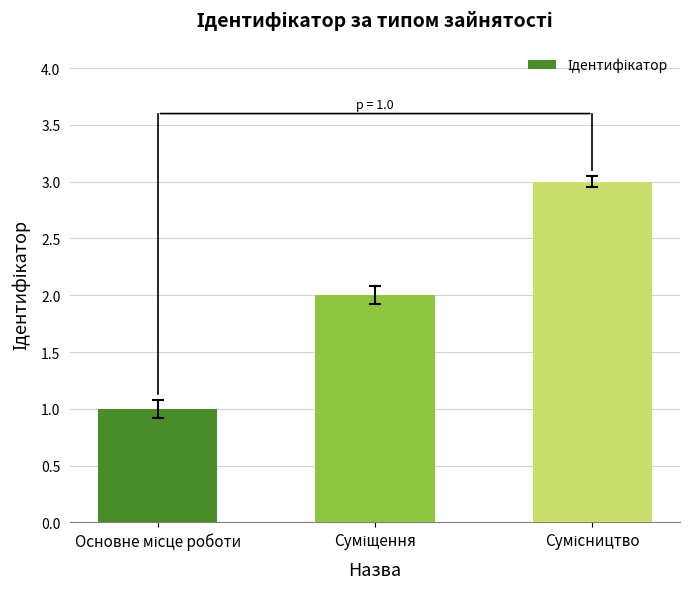

What is the sum of all values?

6